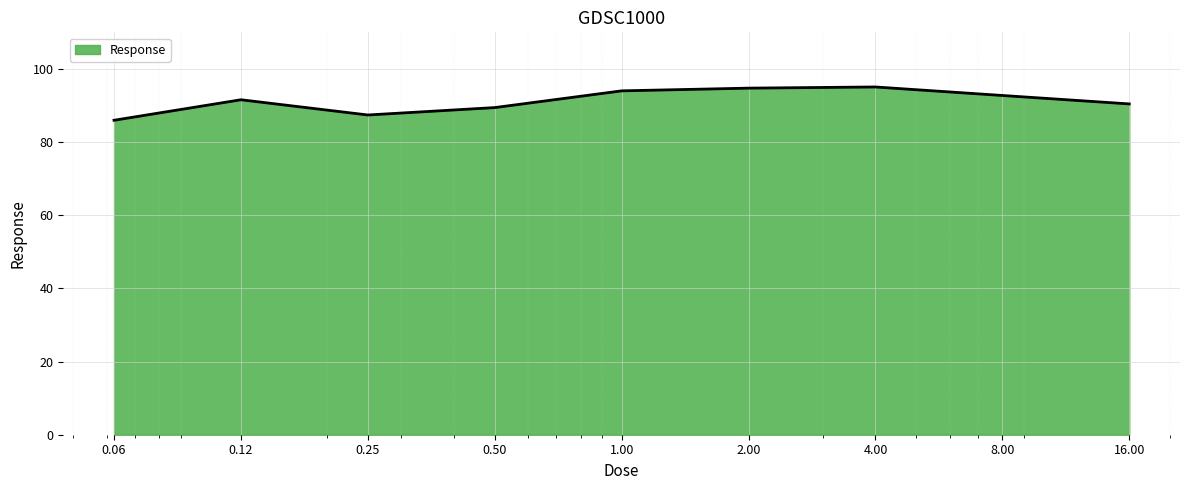

What is the difference between the maximum and minimum values?

9.1